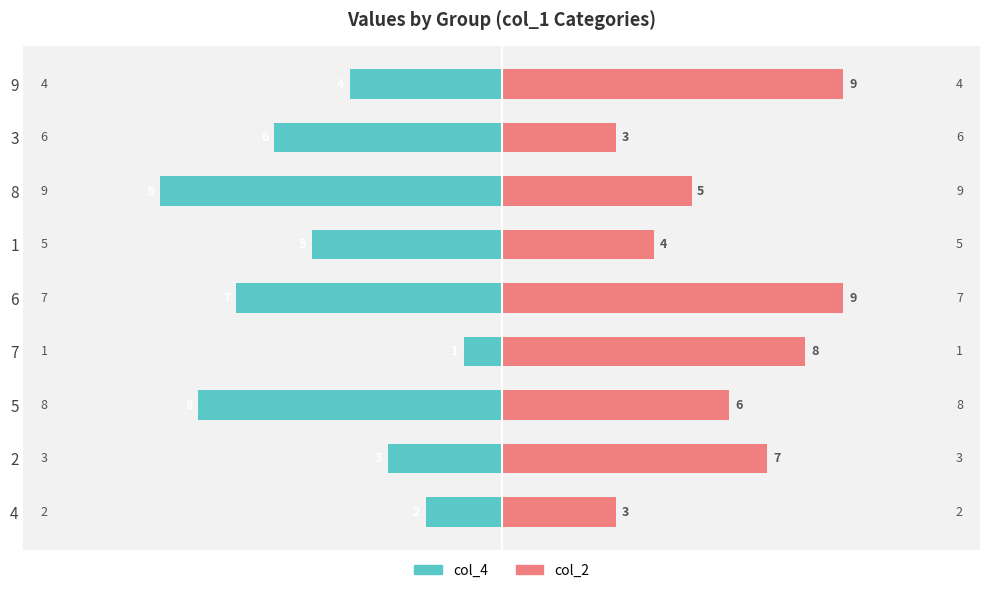

Reading right to left, what are all the values shown in this chart?

col_4: -2	-3	-8	-1	-7	-5	-9	-6	-4
col_2: 3	7	6	8	9	4	5	3	9